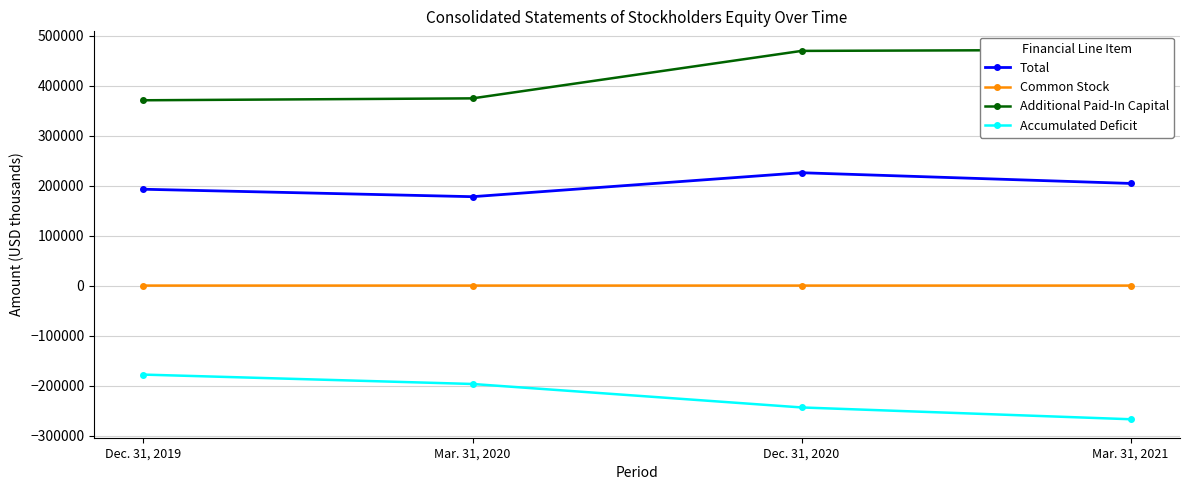

Which label corresponds to the smallest value in the chart?

Mar. 31, 2021